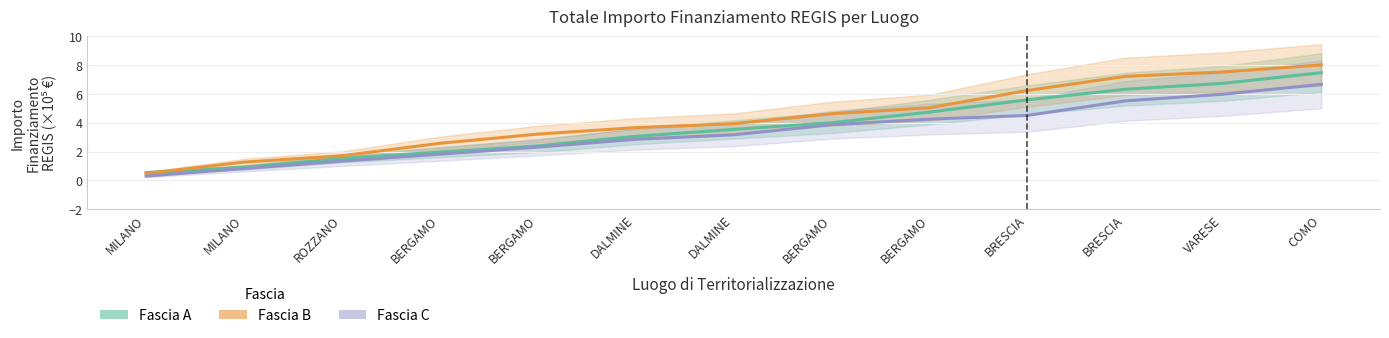

The Fascia A series shows 1.0 at BERGAMO. True or false?

False